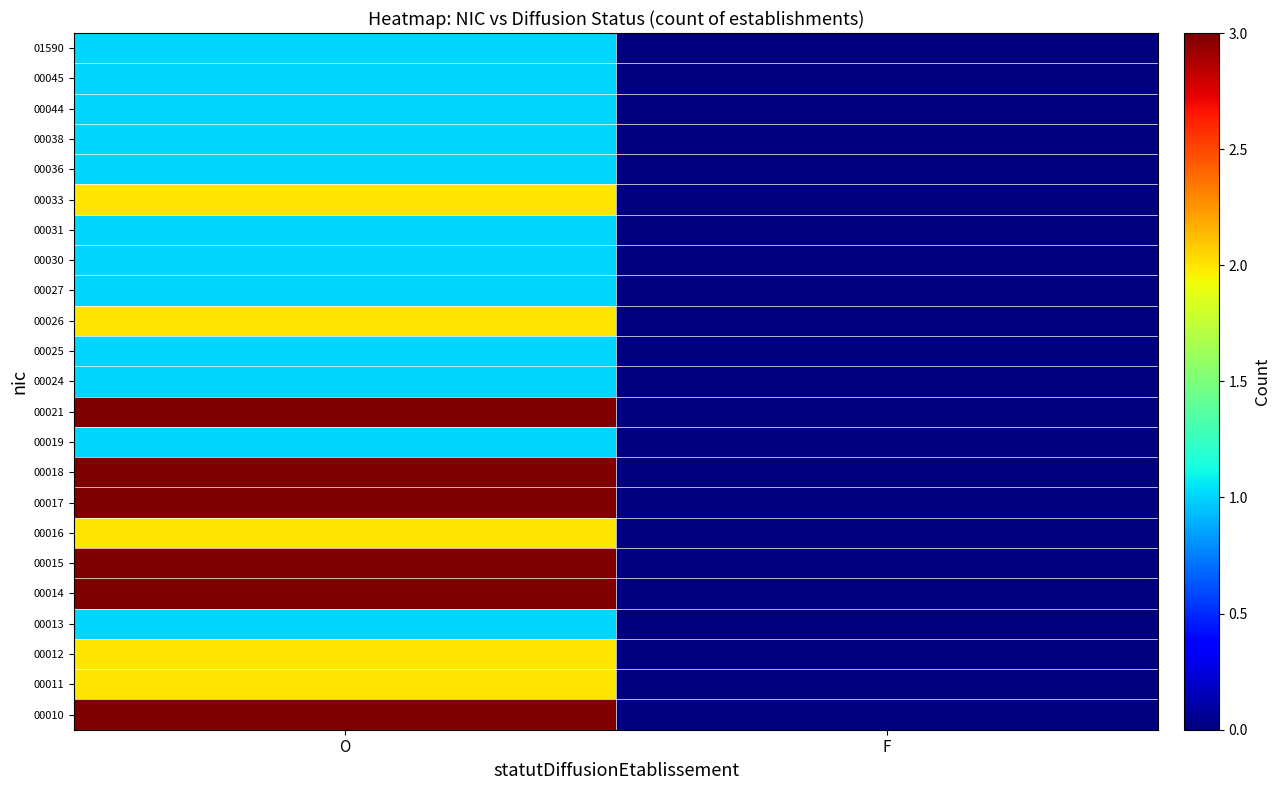

Reading left to right, list all the values displayed in this chart.

00010: O=3	F=0
00011: O=2	F=0
00012: O=2	F=0
00013: O=1	F=0
00014: O=3	F=0
00015: O=3	F=0
00016: O=2	F=0
00017: O=3	F=0
00018: O=3	F=0
00019: O=1	F=0
00021: O=3	F=0
00024: O=1	F=0
00025: O=1	F=0
00026: O=2	F=0
00027: O=1	F=0
00030: O=1	F=0
00031: O=1	F=0
00033: O=2	F=0
00036: O=1	F=0
00038: O=1	F=0
00044: O=1	F=0
00045: O=1	F=0
01590: O=1	F=0